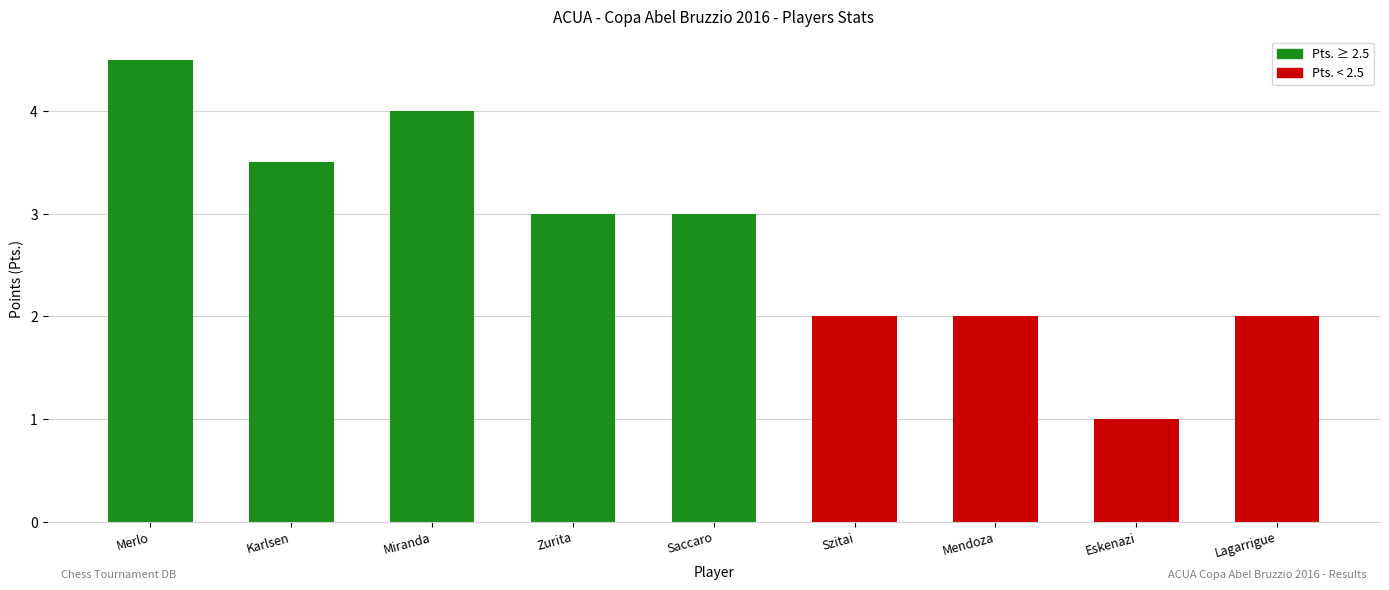

At which category does the chart reach its minimum across all series?

Eskenazi